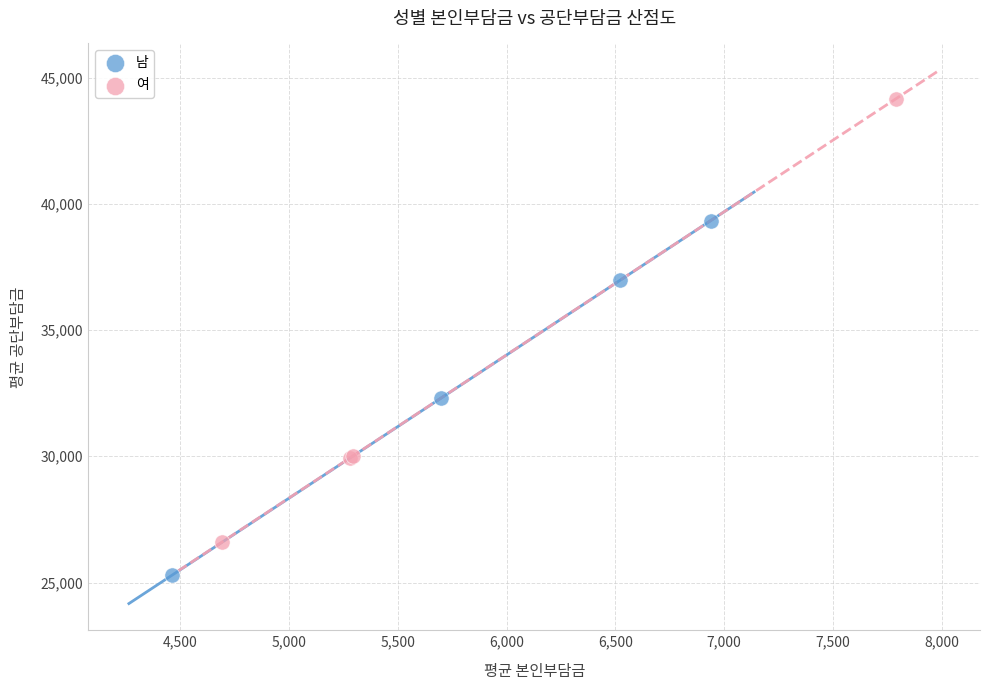

Which series contains the lowest Y value?

남